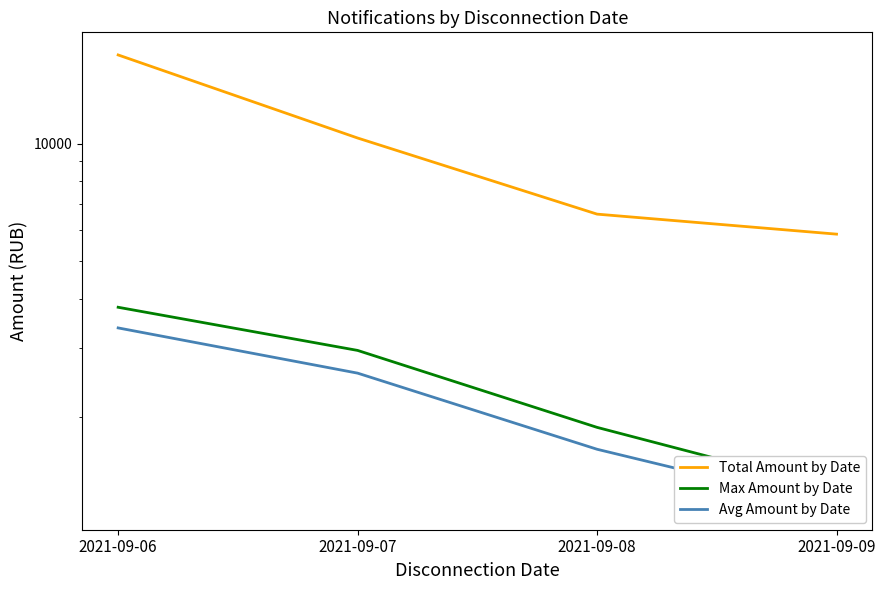

Rank the series at 2021-09-07 from lowest to highest value.

Avg Amount by Date, Max Amount by Date, Total Amount by Date